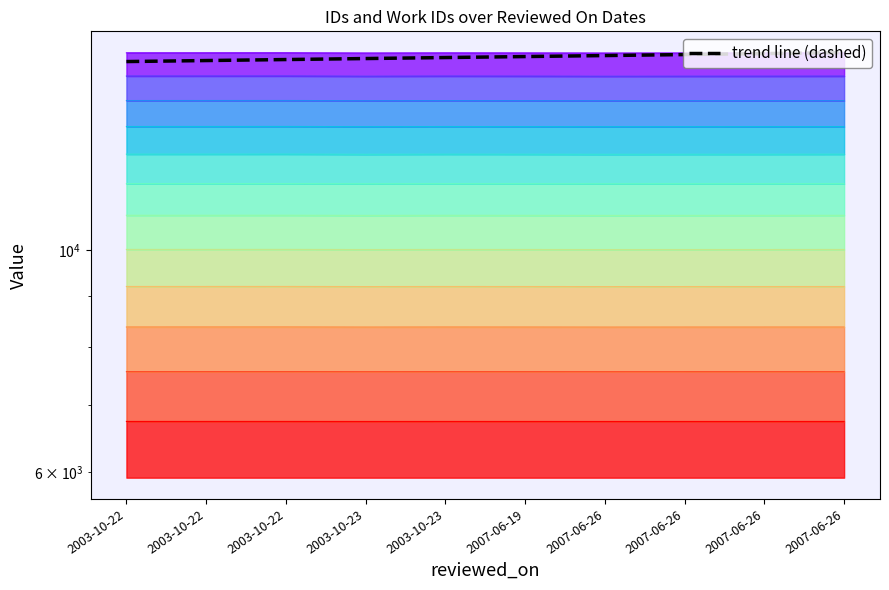

True or false: work_id has more than 0 interior local peaks.

False